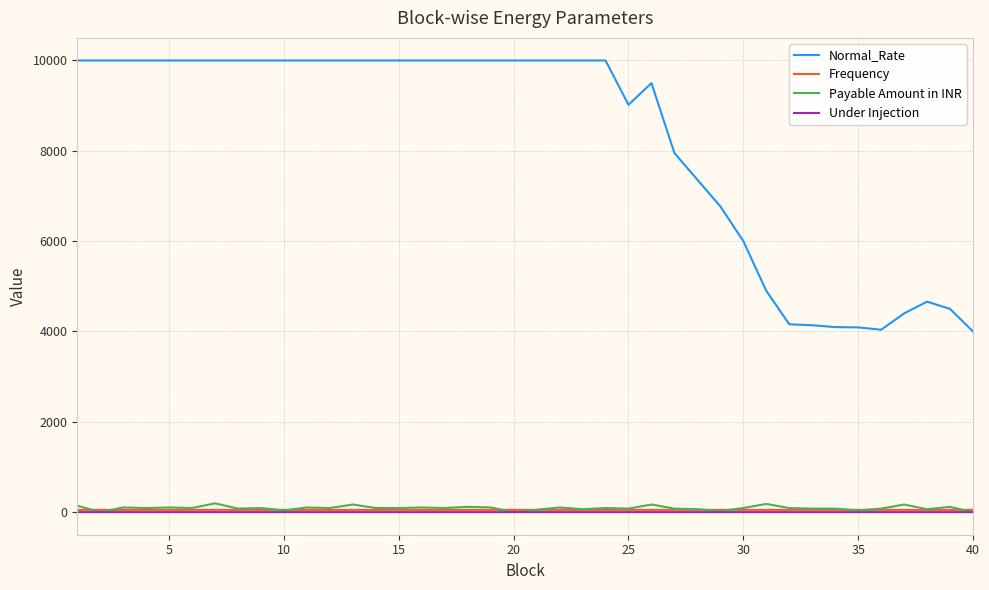

True or false: Frequency and Normal_Rate intersect in this chart.

False